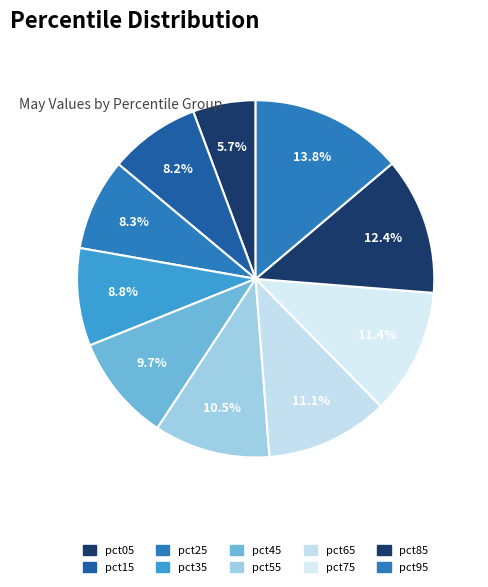

To the nearest percent, what is the combined percentage of pct55 and pct05?

16%